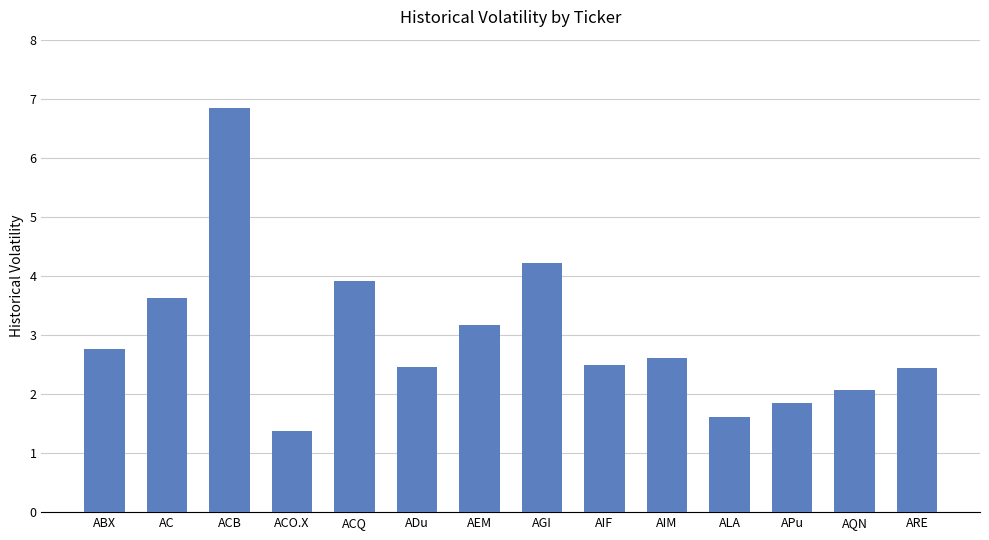

What is the difference between the second highest and second lowest values?

2.6